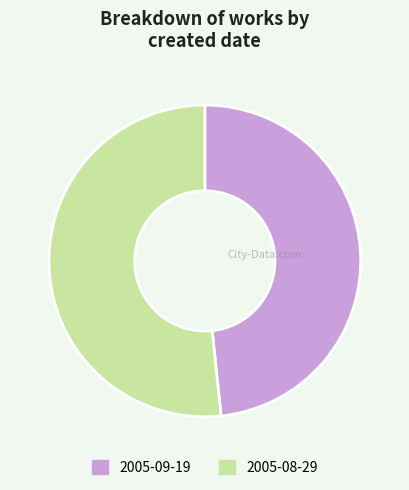

True or false: 2005-08-29 accounts for 52% of the total.

True